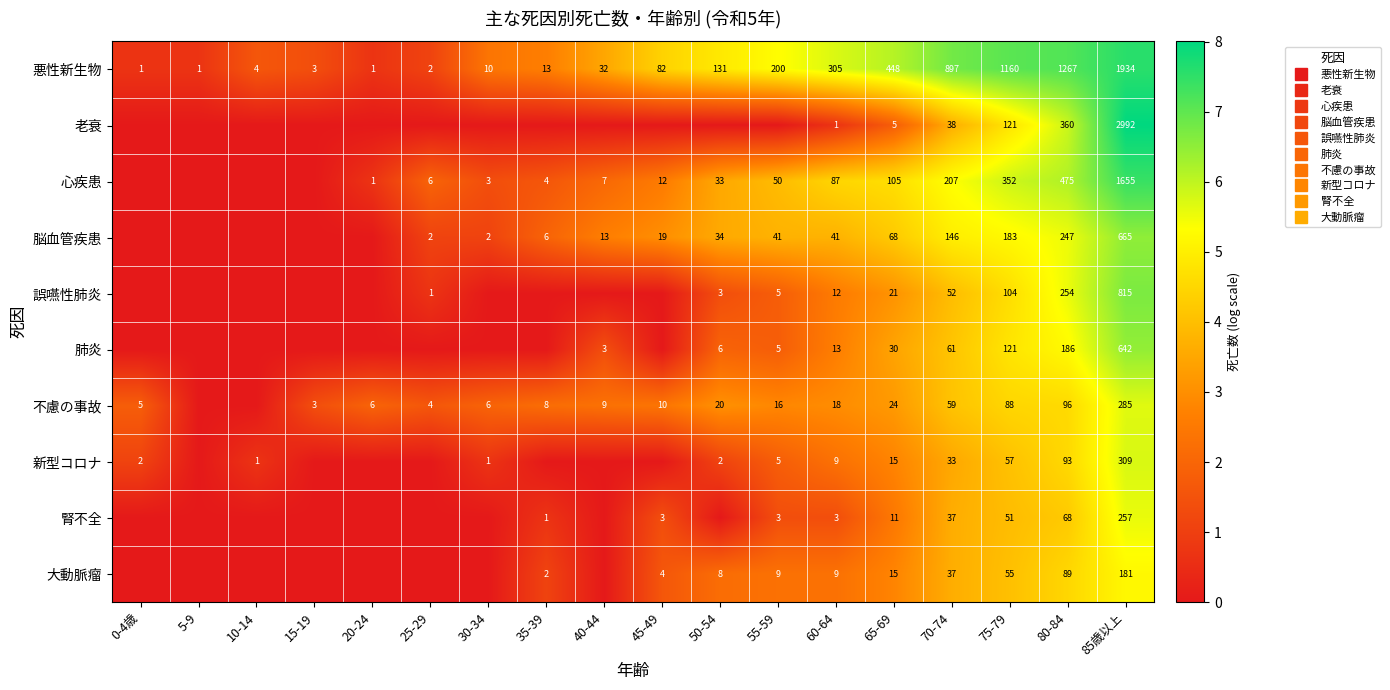

At how many categories does at least one series exceed 5?

7